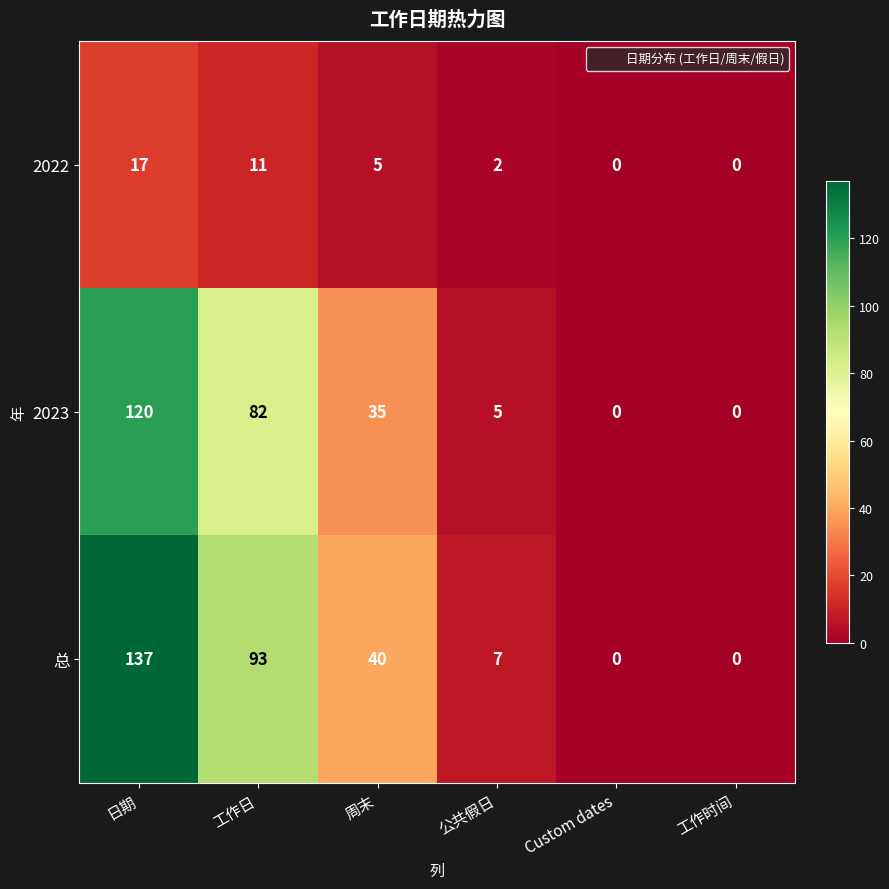

Which category has the highest value across all series?

日期